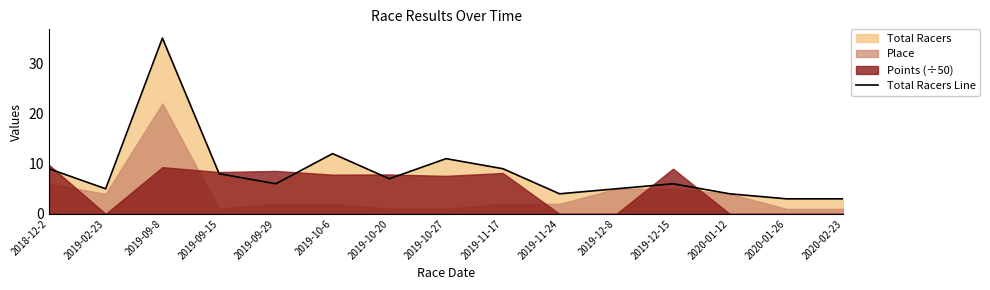

What is the highest value of the Total Racers Line series?

35